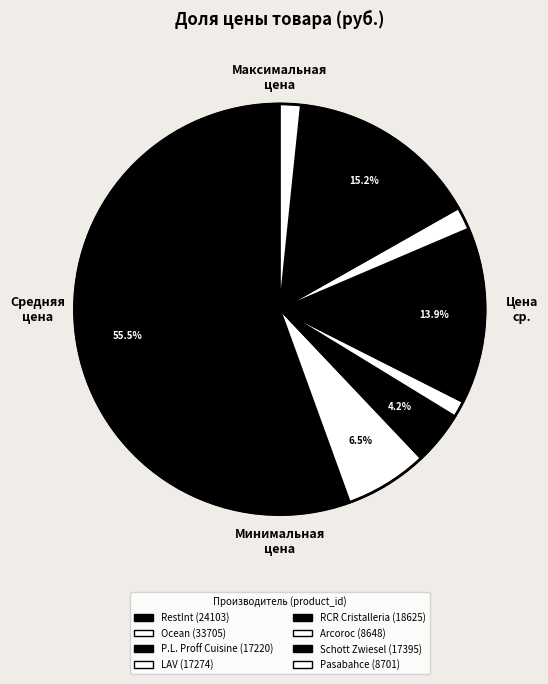

How many segments does this pie chart have?

8